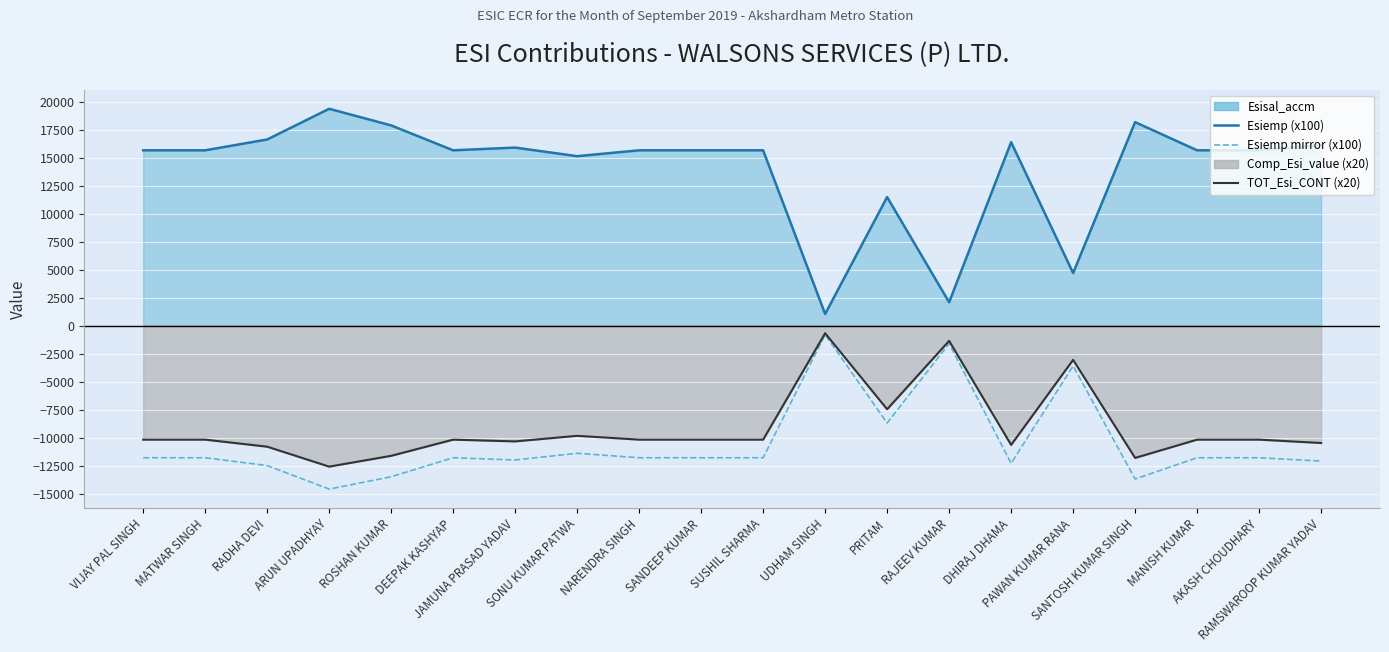

The value of TOT_Esi_CONT (x20, mirrored) at PRITAM is -7467.8. True or false?

True